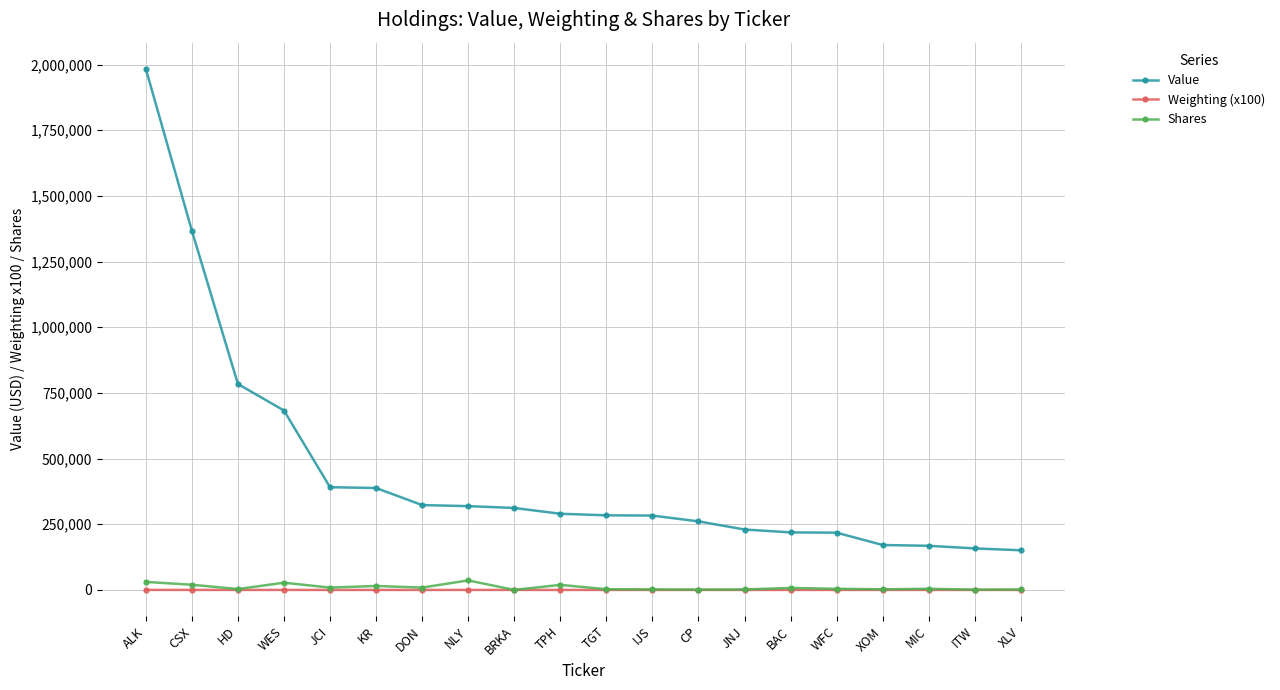

The Value series shows 290000.0 at TPH. True or false?

True